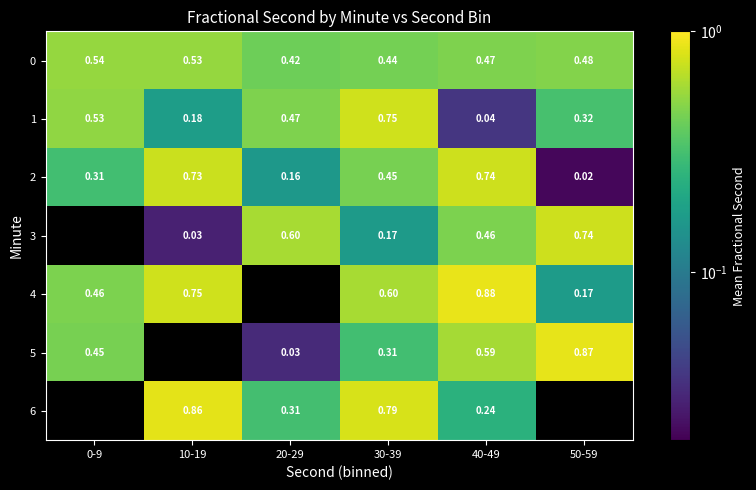

Is the value of 4 at 50-59 greater than the value of 0 at 30-39?

No